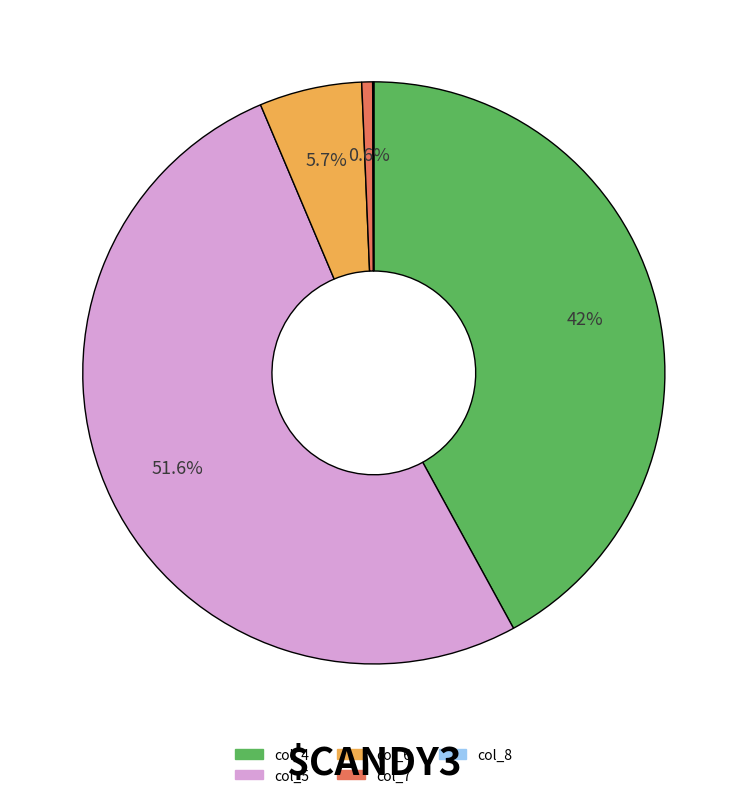

To the nearest percent, what is the difference between the largest and smallest slice percentages?

52%